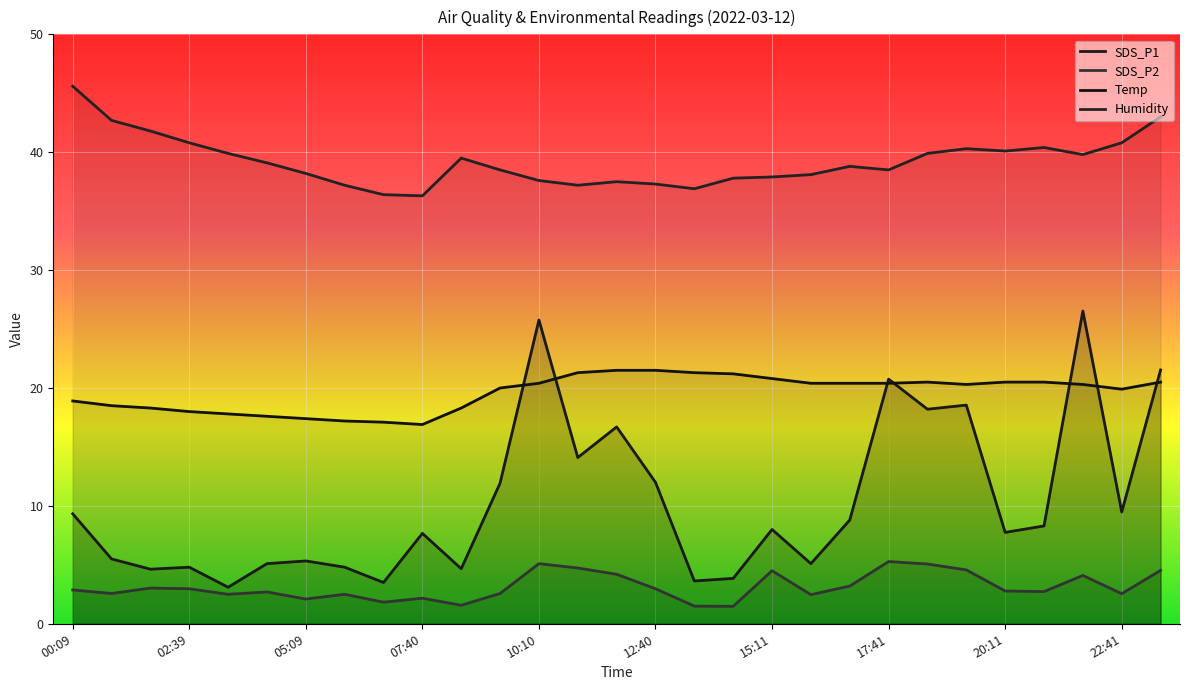

The value of Temp at 25 is 10.7. True or false?

False